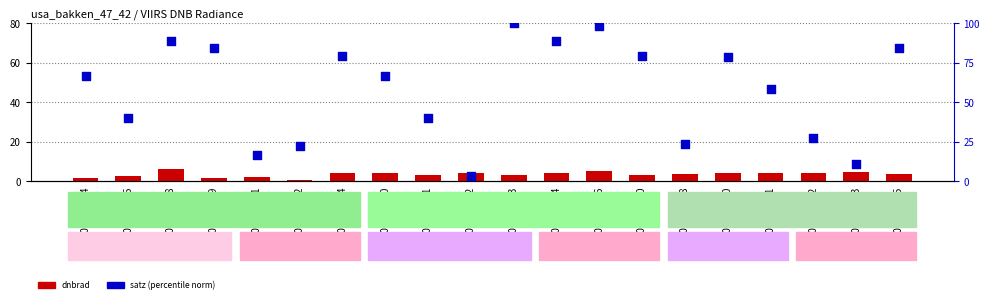

Is the value of satz (norm) at 2012-08-21 greater than the value of dnbrad at 2012-04-11?

Yes